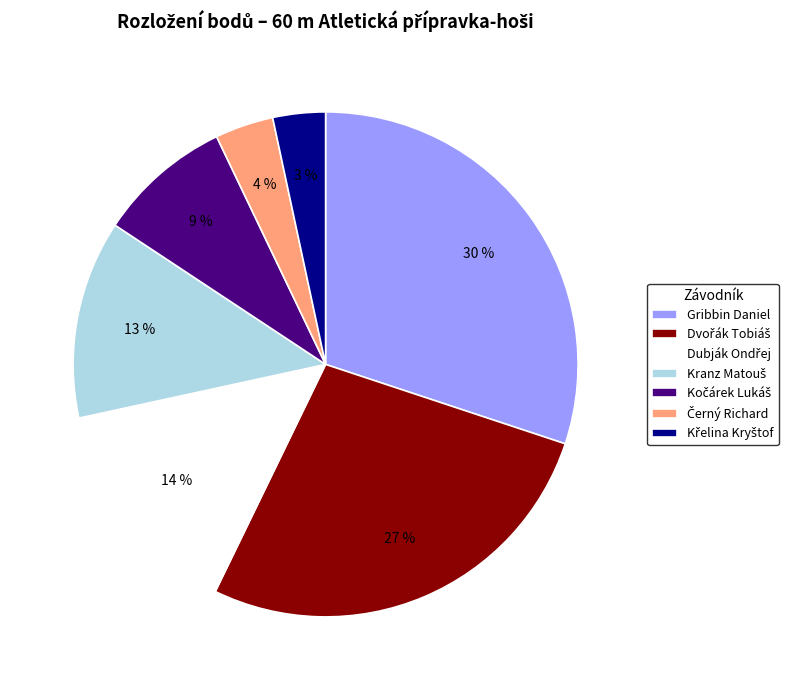

Count the number of slices in the pie.

7